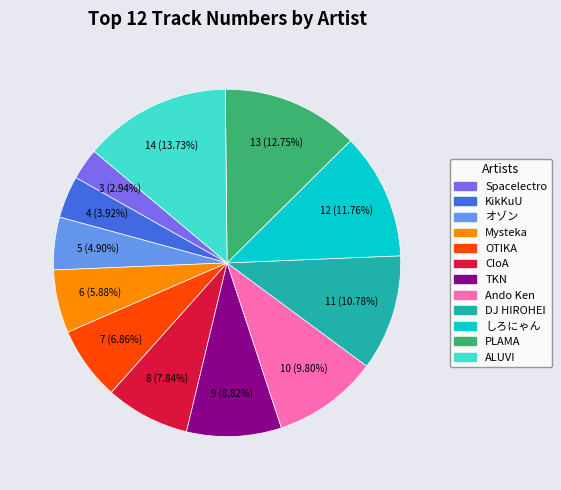

What is the largest slice in the pie chart?

ALUVI